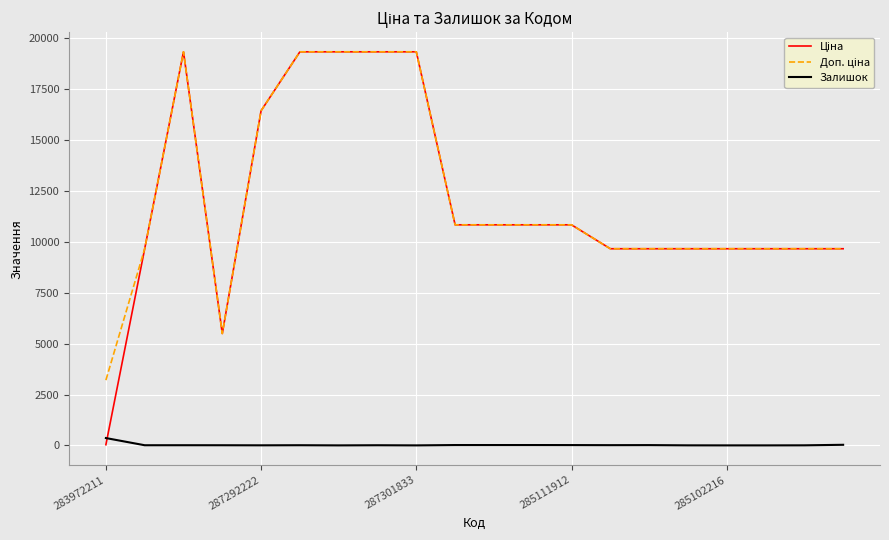

What is the maximum value shown in the chart?

19343.1